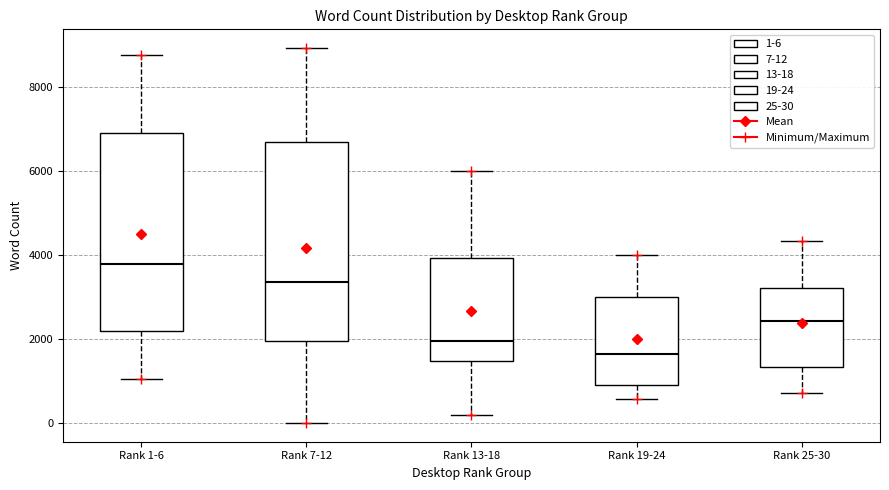

Which box has the lowest median line?

Rank 19-24